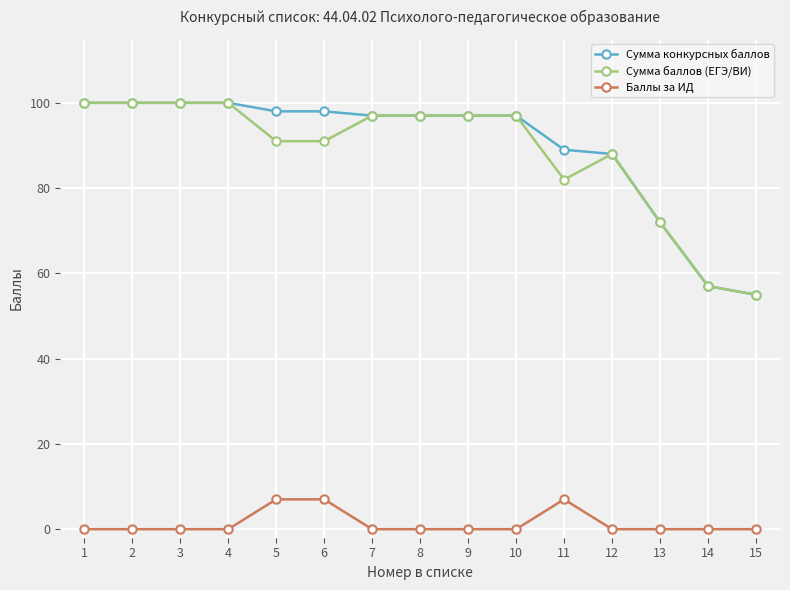

At how many categories does at least one series exceed 51?

15